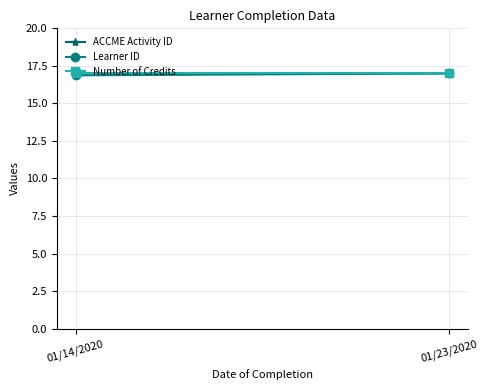

What is the label of the 2nd point from the left?

01/23/2020